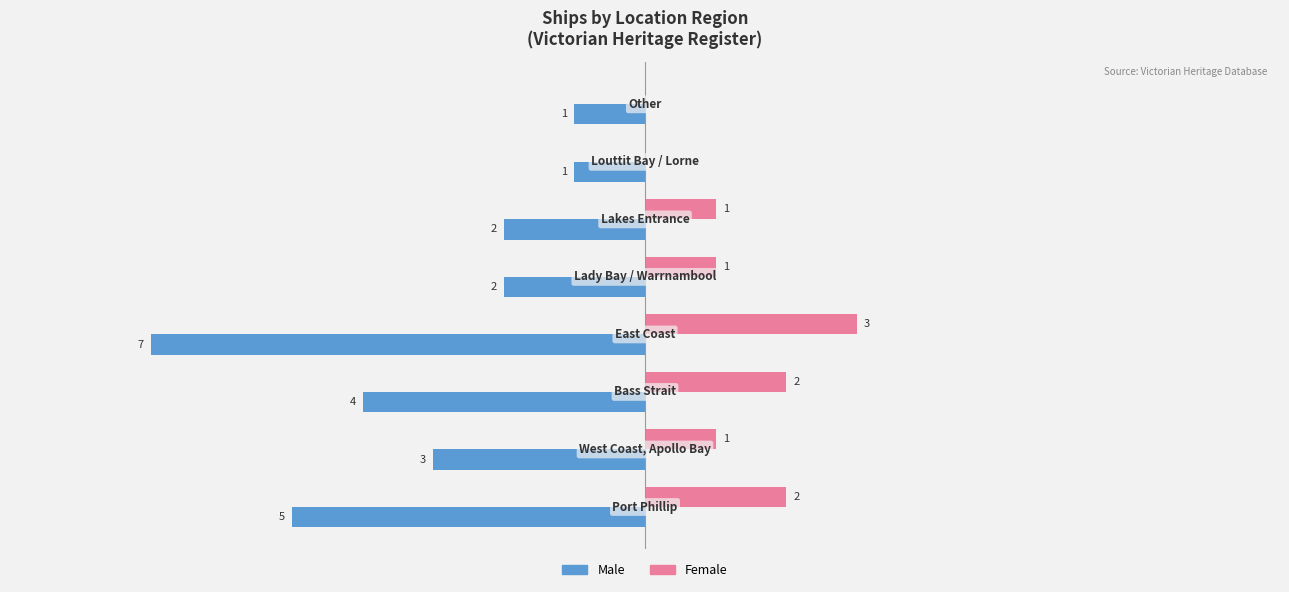

Which series has the largest total across all categories?

Female